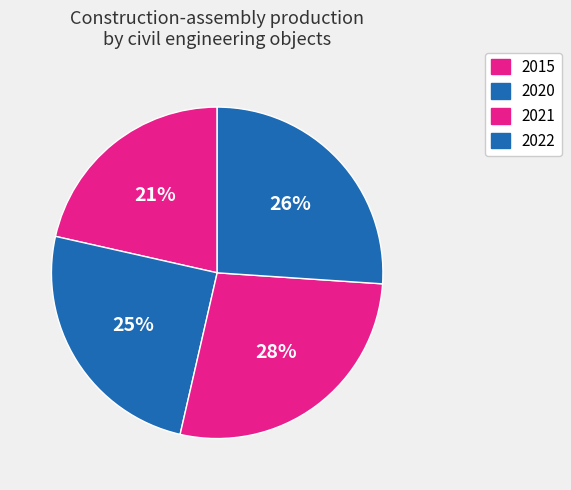

To the nearest percent, what percentage of the pie is 2015?

21%